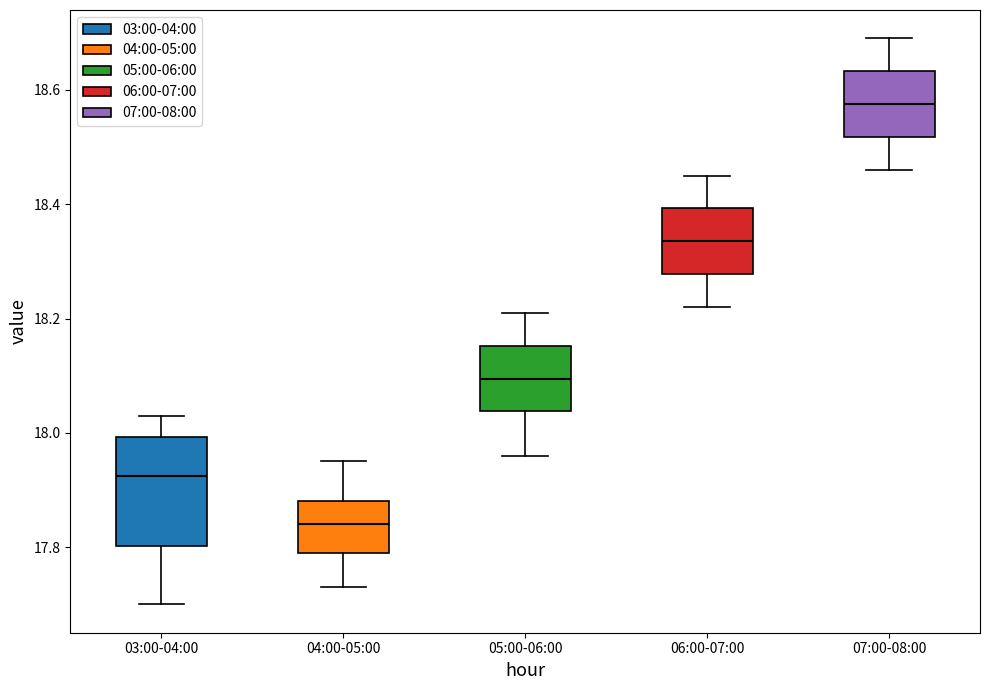

Reading left to right, transcribe this box plot: for each box, give where its median line is, the range the box spans, and where its two whiskers end, as read against the y-axis. The values are not printed on the chart, so give them approximately, as read against the axis.

03:00-04:00: median 17.92, box 17.80 to 18.00, whiskers 17.70 to 18.04
04:00-05:00: median 17.84, box 17.80 to 17.88, whiskers 17.74 to 17.96
05:00-06:00: median 18.10, box 18.04 to 18.16, whiskers 17.96 to 18.22
06:00-07:00: median 18.34, box 18.28 to 18.40, whiskers 18.22 to 18.46
07:00-08:00: median 18.58, box 18.52 to 18.64, whiskers 18.46 to 18.70